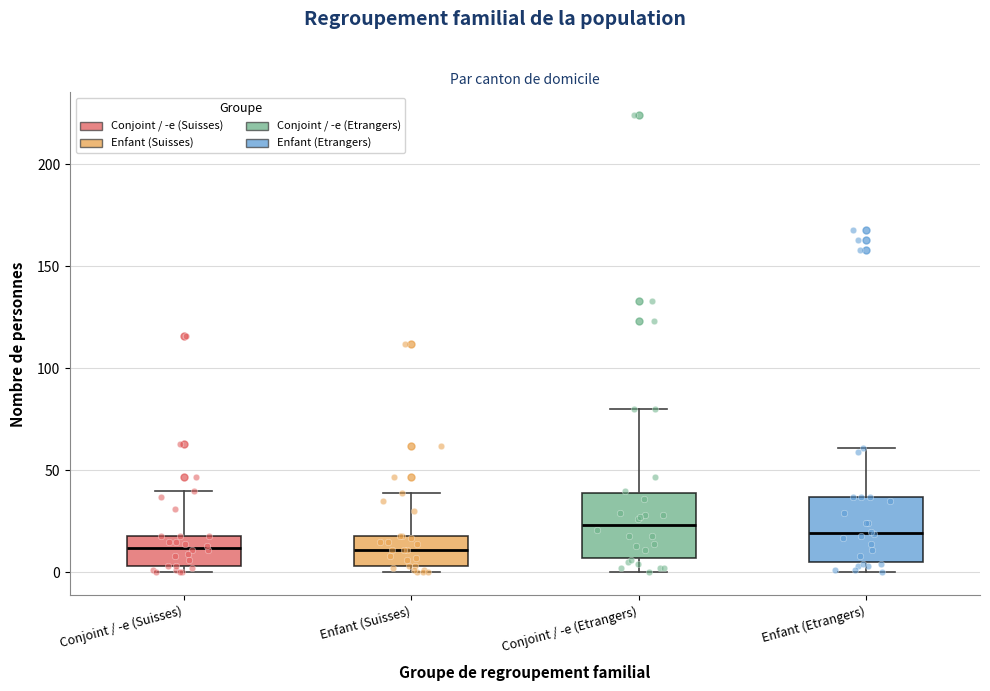

Reading left to right, transcribe this box plot: for each box, give where its median line is, the range the box spans, and where its two whiskers end, as read against the y-axis. The values are not printed on the chart, so give them approximately, as read against the axis.

Conjoint / -e (Suisses): median 10, box 5 to 20, whiskers 0 to 40
Enfant (Suisses): median 10, box 5 to 20, whiskers 0 to 40
Conjoint / -e (Etrangers): median 25, box 5 to 40, whiskers 0 to 80
Enfant (Etrangers): median 20, box 5 to 35, whiskers 0 to 60